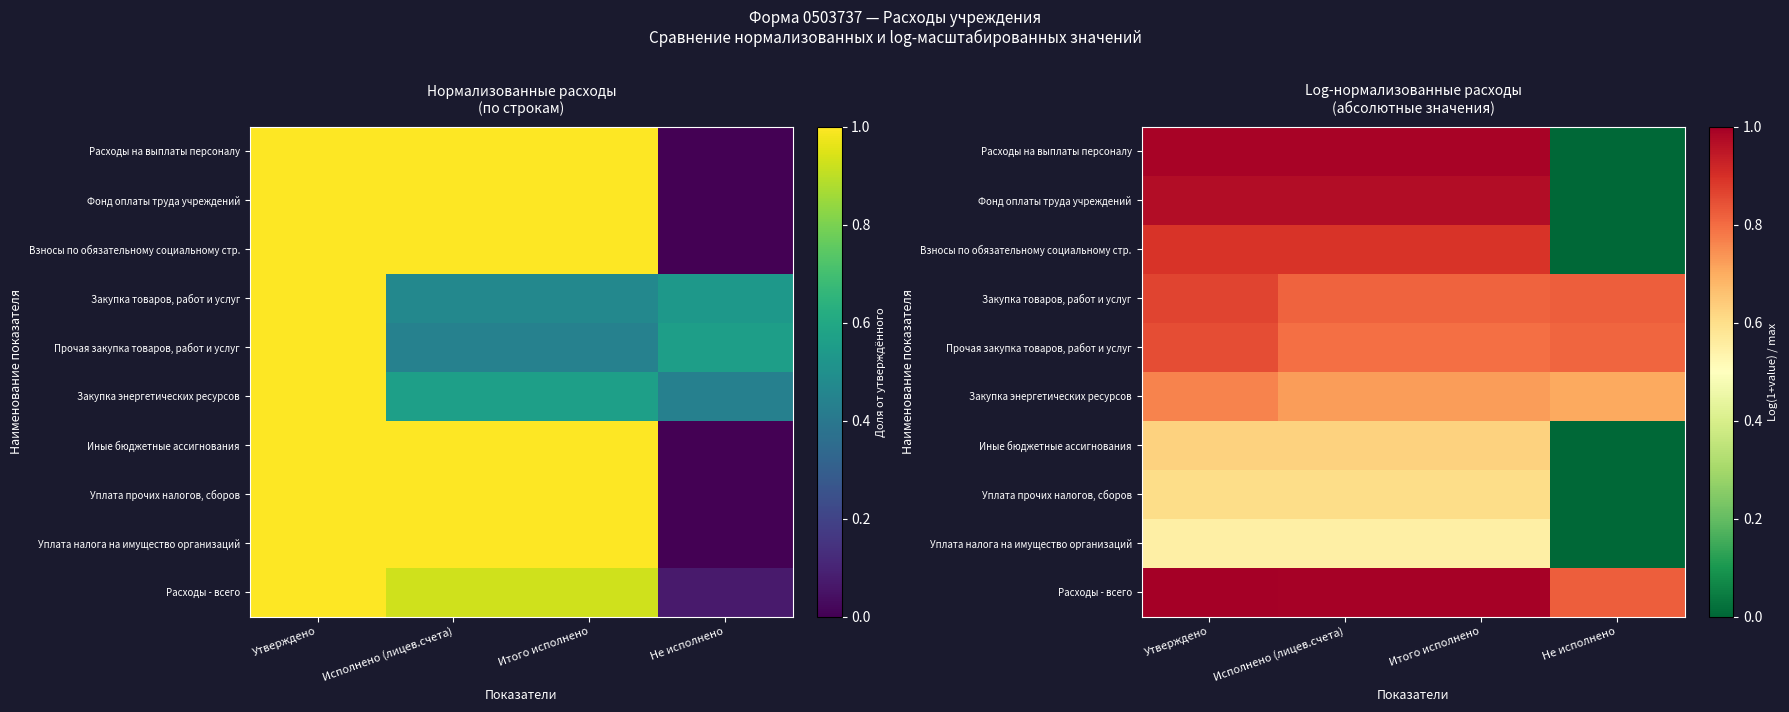

True or false: Расходы на выплаты персоналу has a value of 1.6 at Итого исполнено.

False